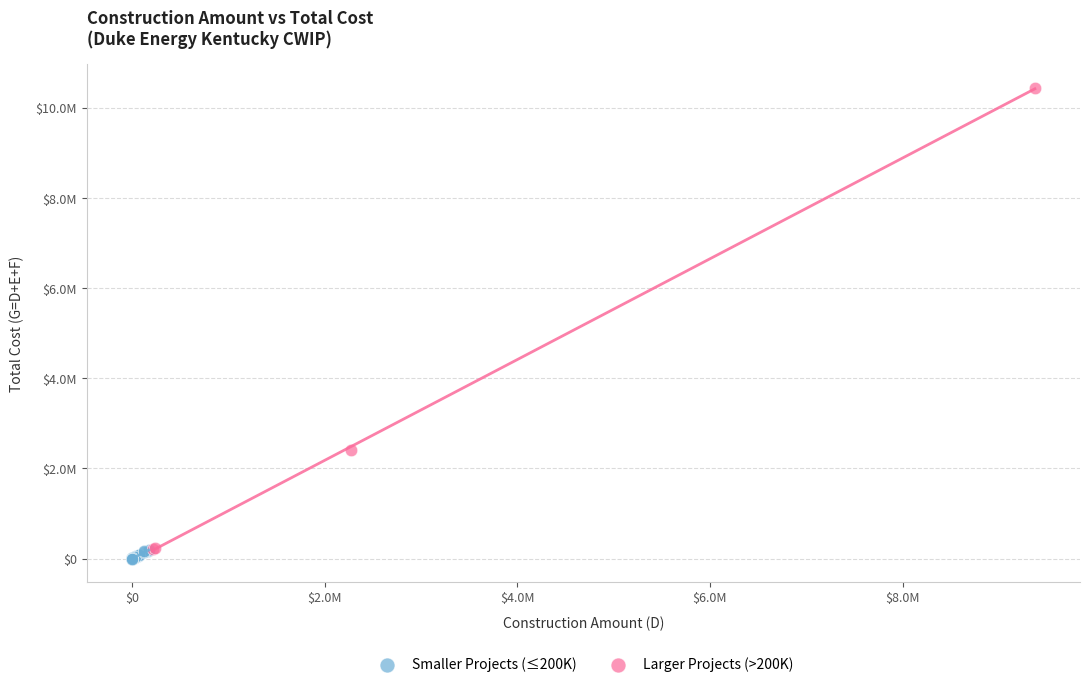

What are all the series names shown in the legend?

Smaller Projects (≤200K), Larger Projects (>200K)